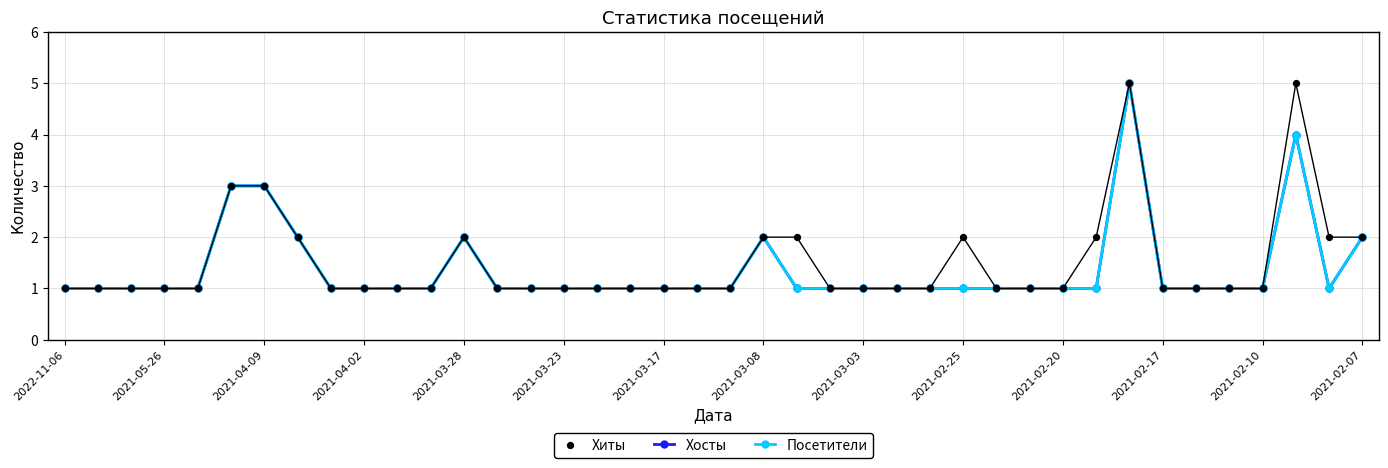

Which series reaches the minimum Y coordinate?

Хосты